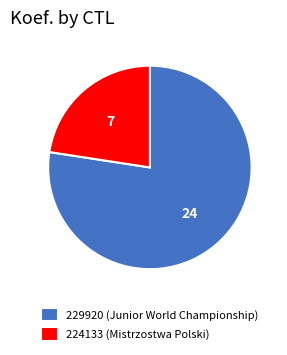

What is the ratio of the value at 229920 (Junior World Championship) to the value at 224133 (Mistrzostwa Polski)?

3.4